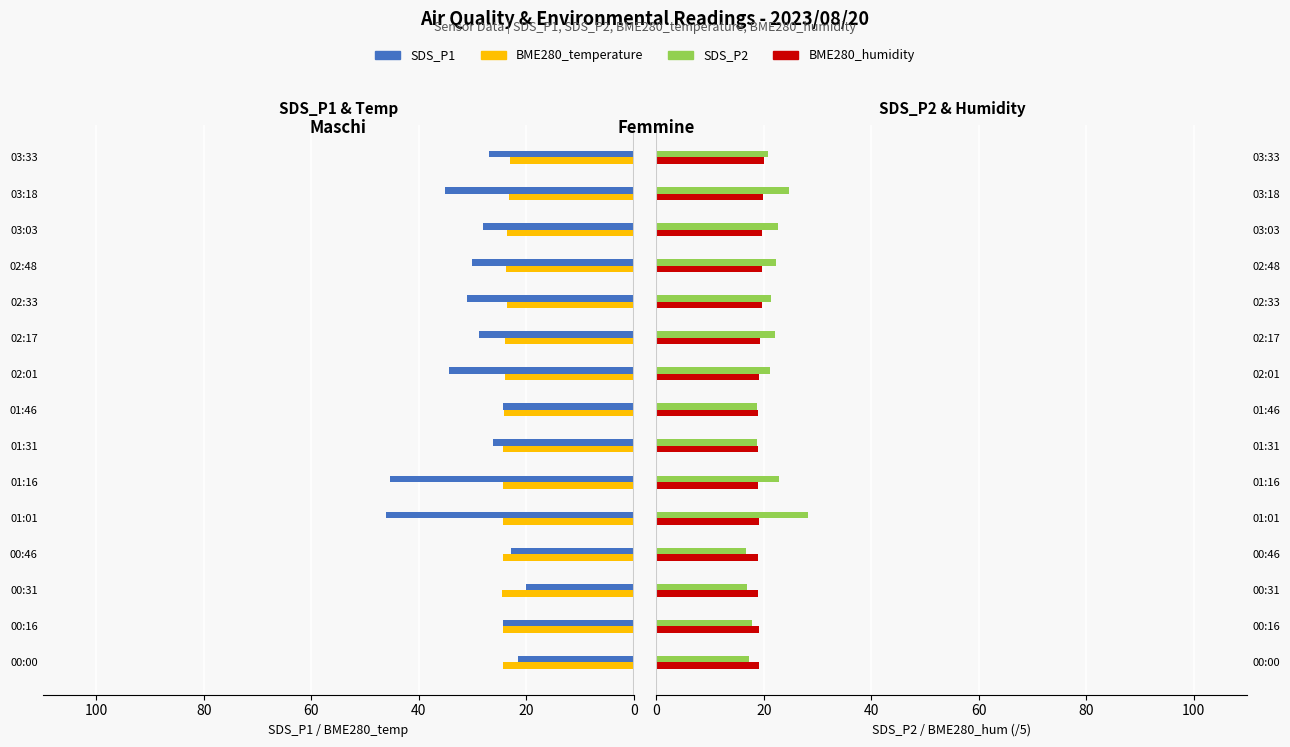

How many data points in SDS_P1 are less than 28?

7